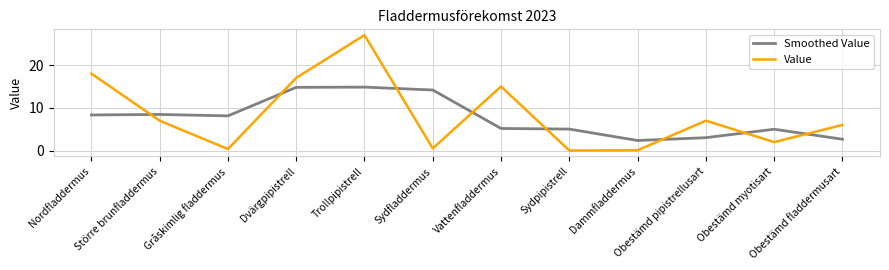

What position from the right is Obestämd myotisart?

2